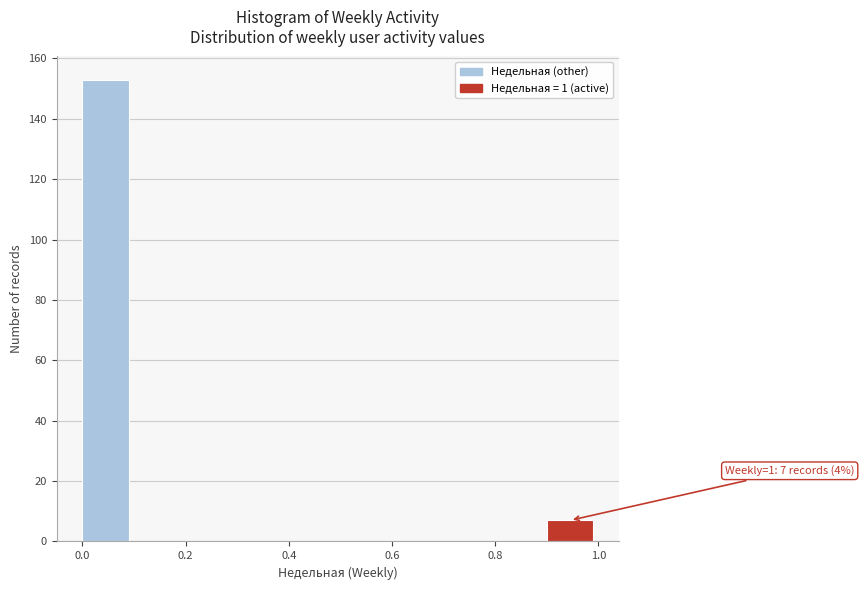

Which range on the x-axis has the tallest bar?

0.0 to 0.1